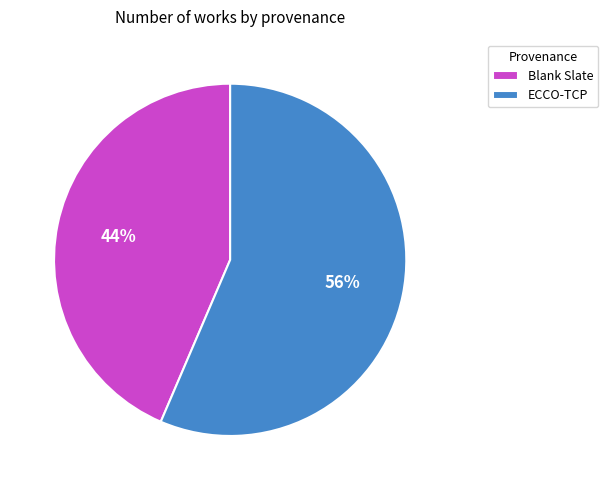

Which has a higher value, Blank Slate or ECCO-TCP?

ECCO-TCP